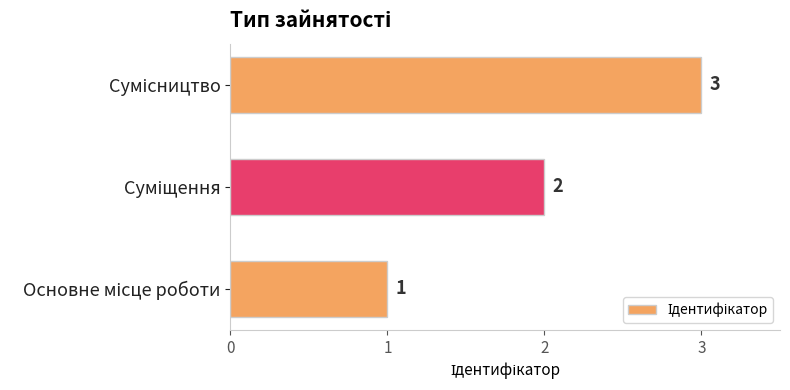

What is the maximum value shown in the chart?

3